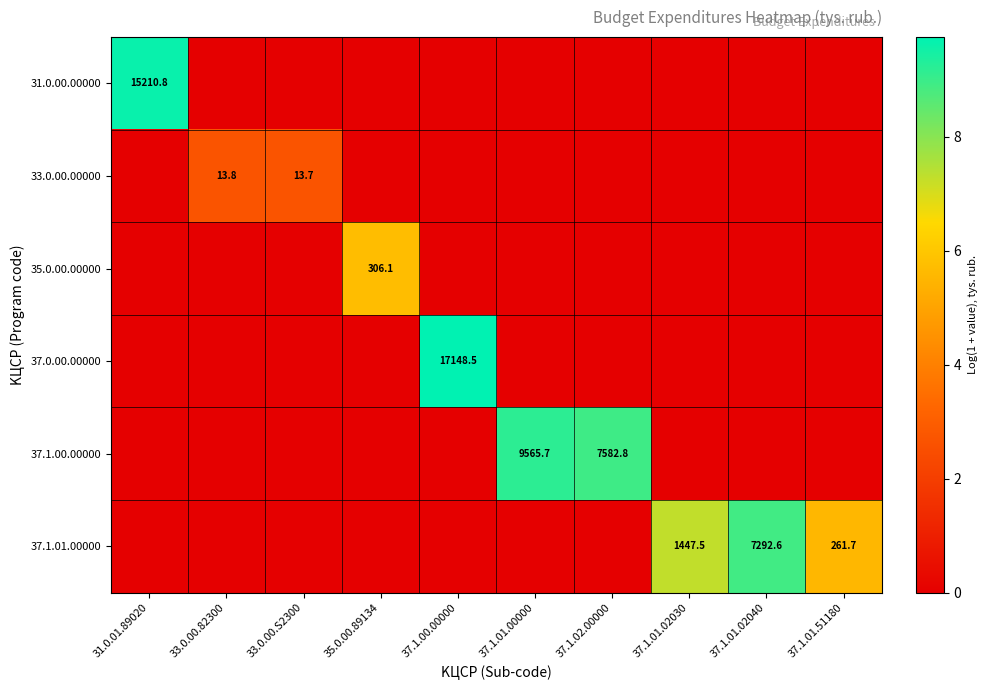

What is the maximum value shown in the chart?

9.7